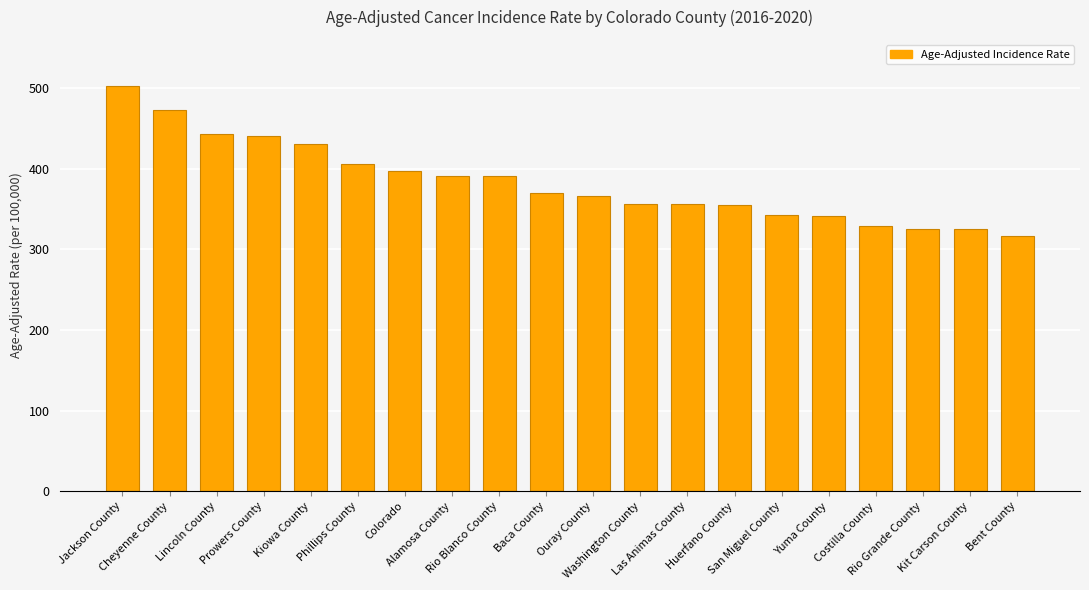

What is the difference between the maximum and second lowest values?

178.1